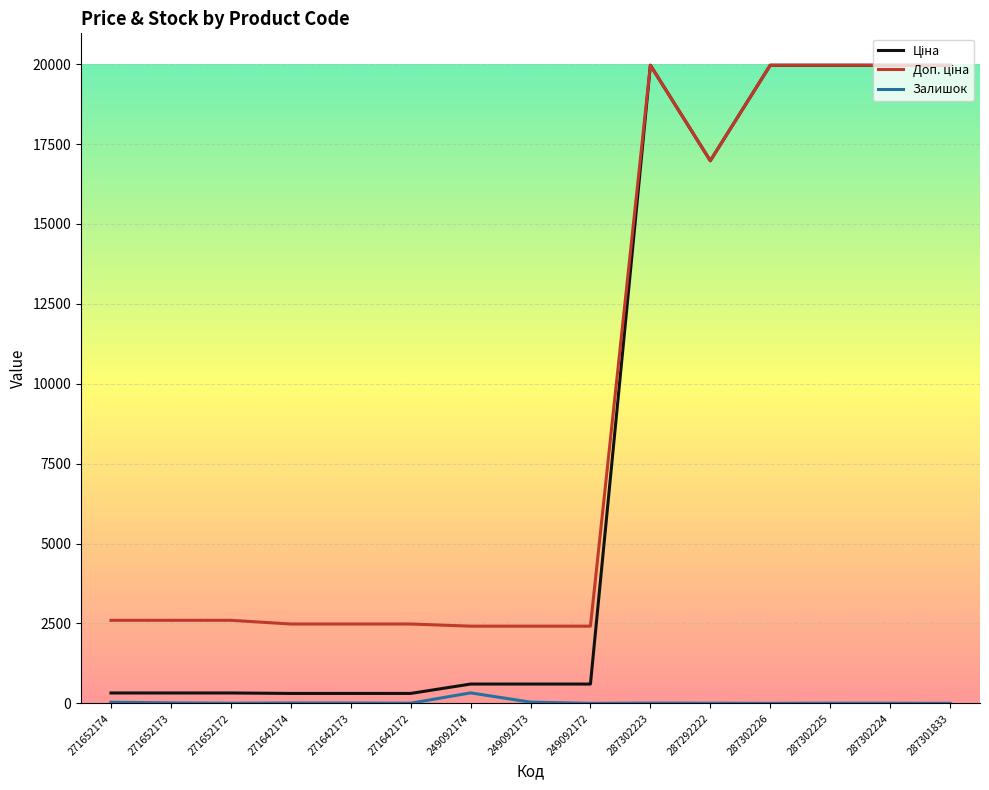

Read the Доп. ціна value at 271642172.

2482.4